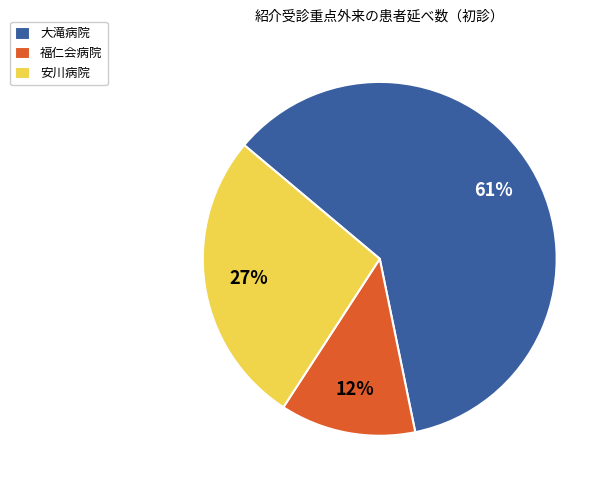

Do 福仁会病院 and 安川病院 together represent more than half of the pie?

No